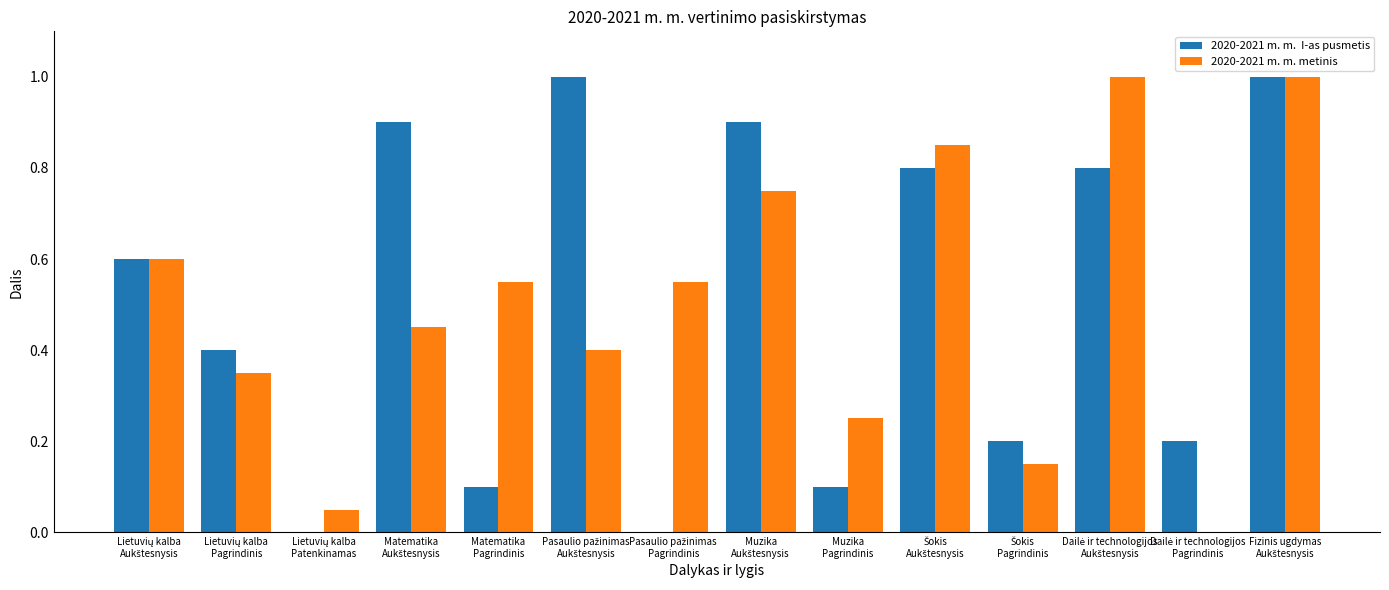

What is the greatest value displayed?

1.0